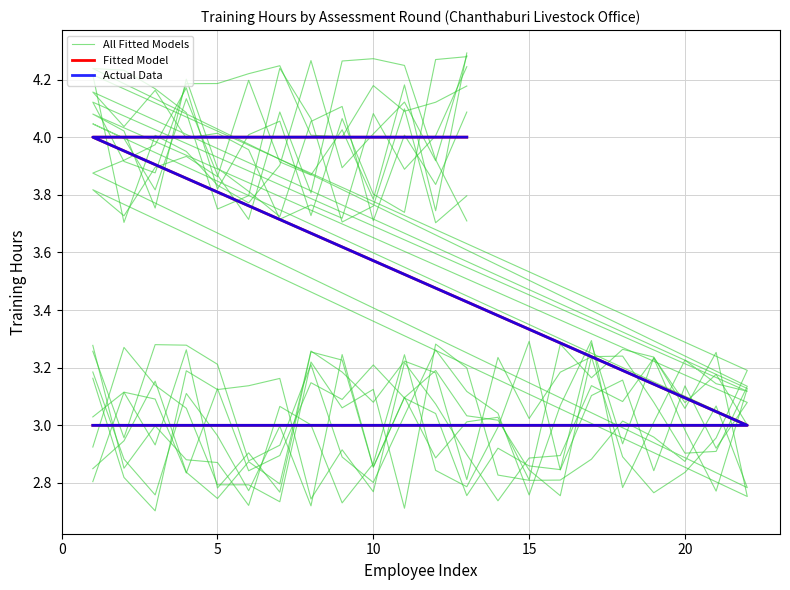

How many lines are shown in the chart?

3